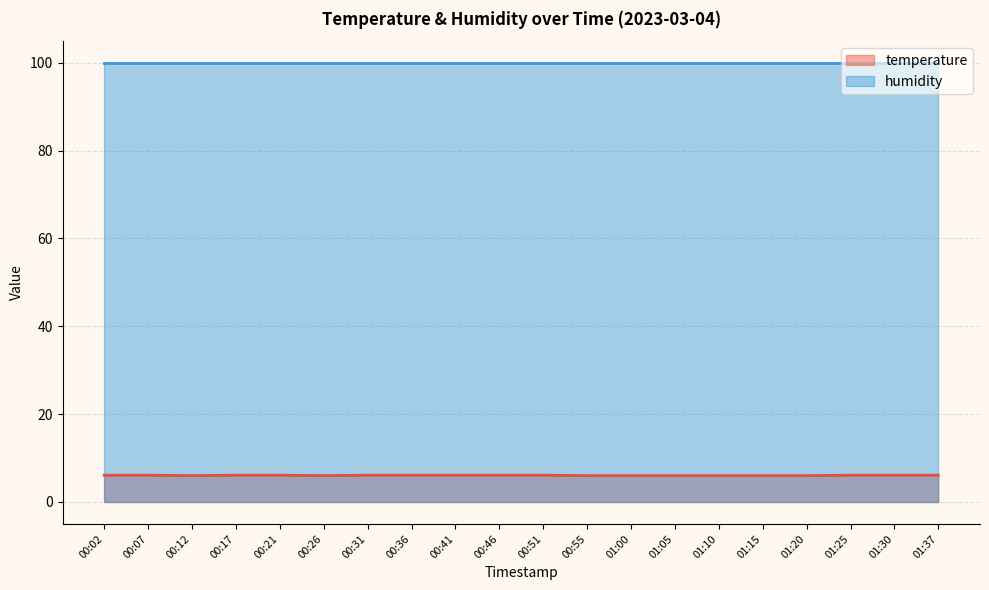

Between 01:30 and 00:55, which is larger?

01:30